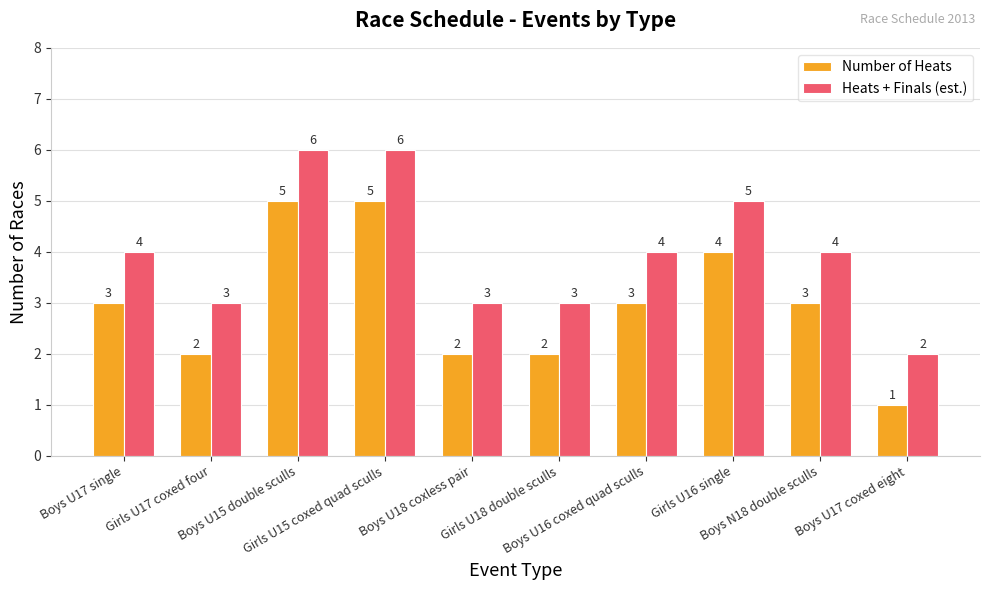

What are all the series names shown in the legend?

Number of Heats, Heats + Finals (est.)